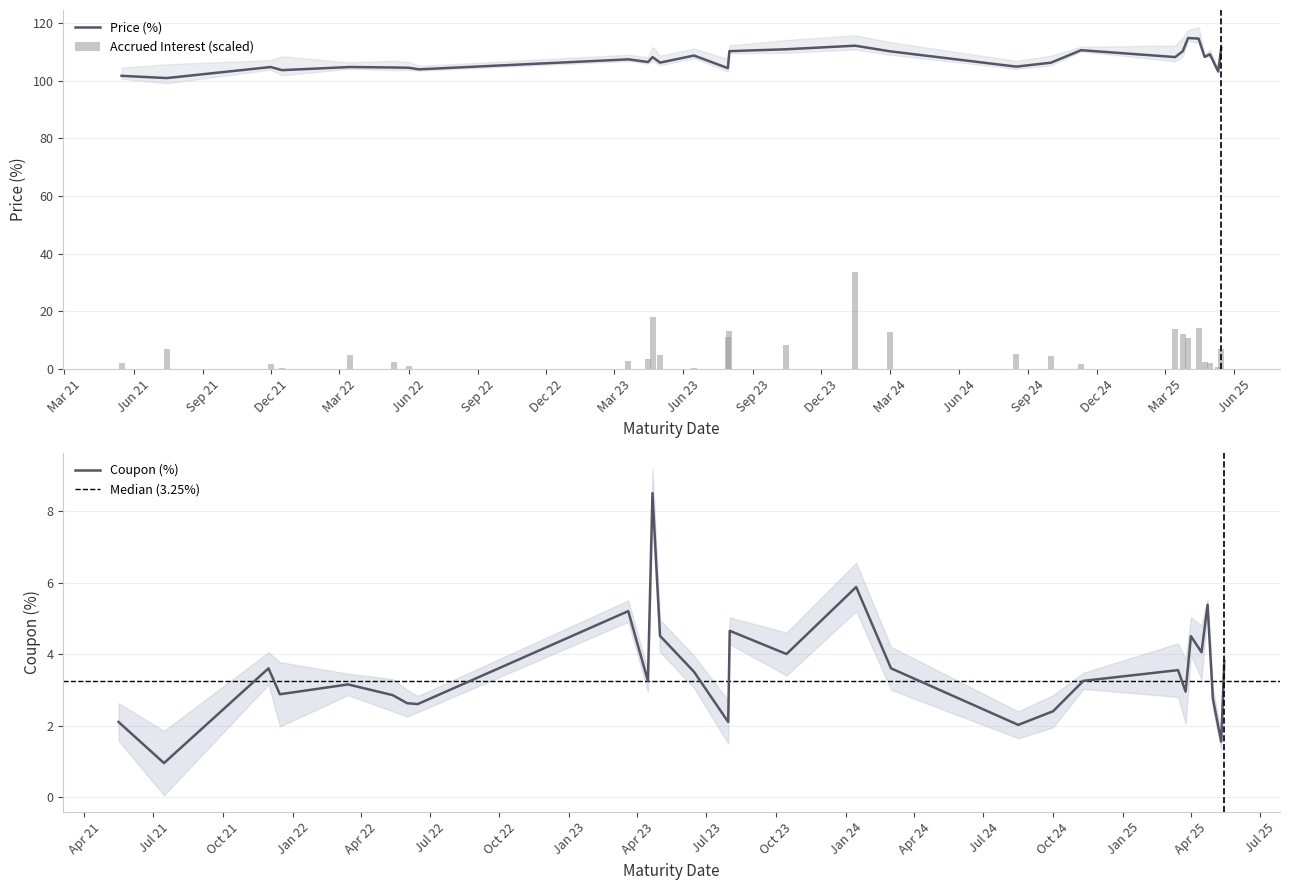

What is the difference between the highest and lowest values at 2025-04-30?

106.4